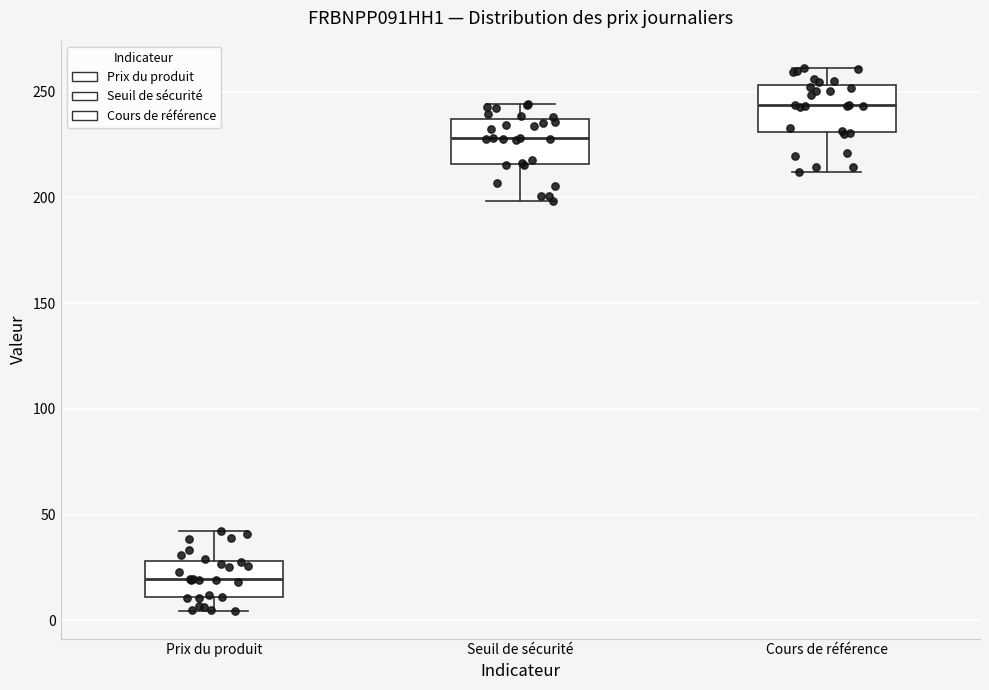

Where is the upper edge of the box for Cours de référence on the y-axis? The values are not printed on the chart, so give them approximately, as read against the axis.

255